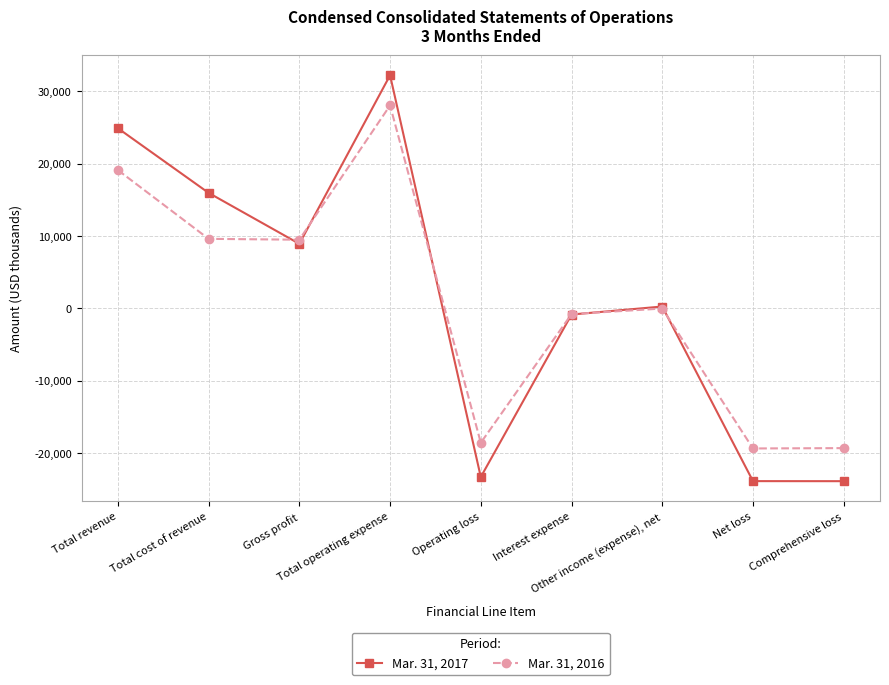

Which series has the largest range (max minus min)?

Mar. 31, 2017